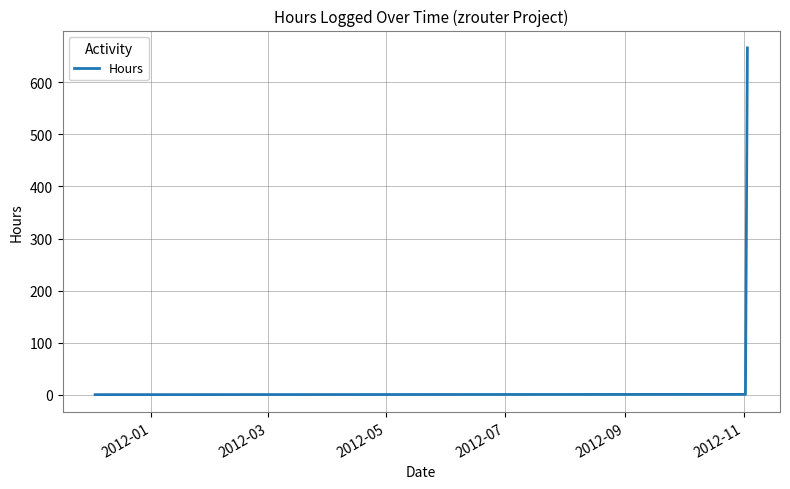

What is the maximum value shown in the chart?

666.0